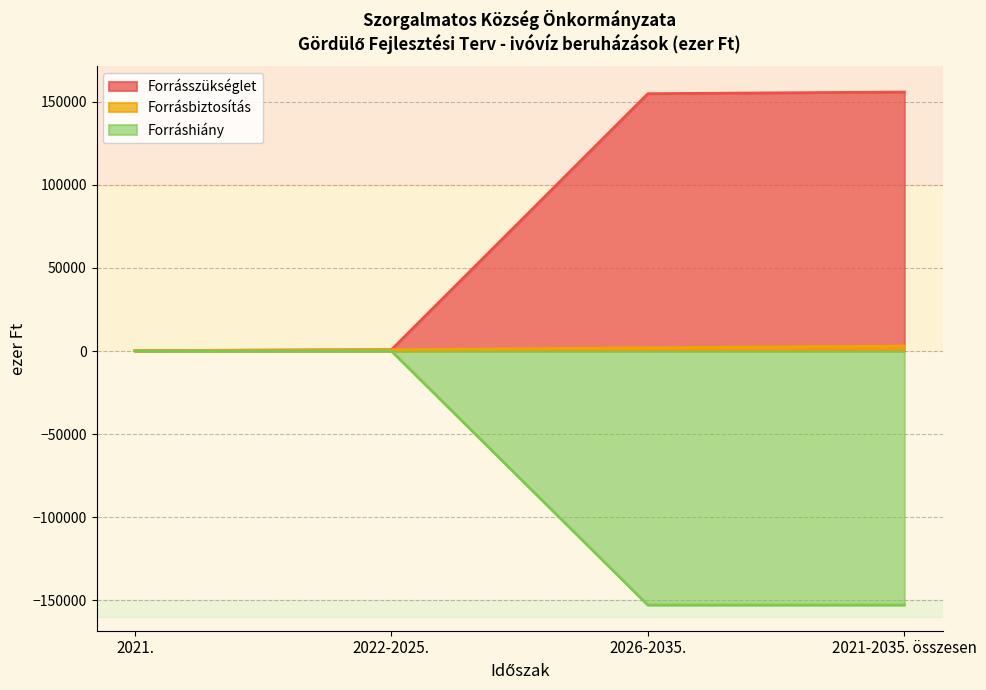

Which series has the widest spread of values?

Forrásszükséglet